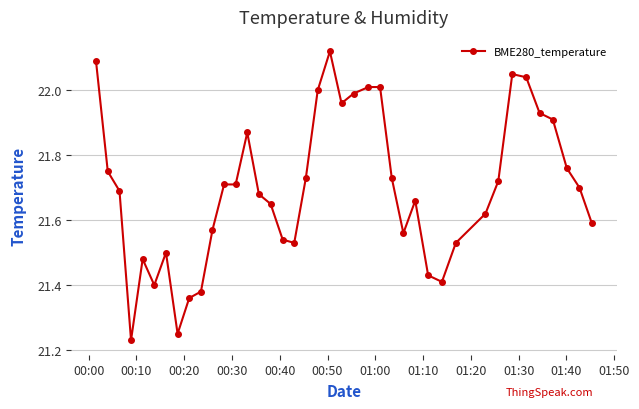

True or false: the data has more than 2 interior local peaks.

True